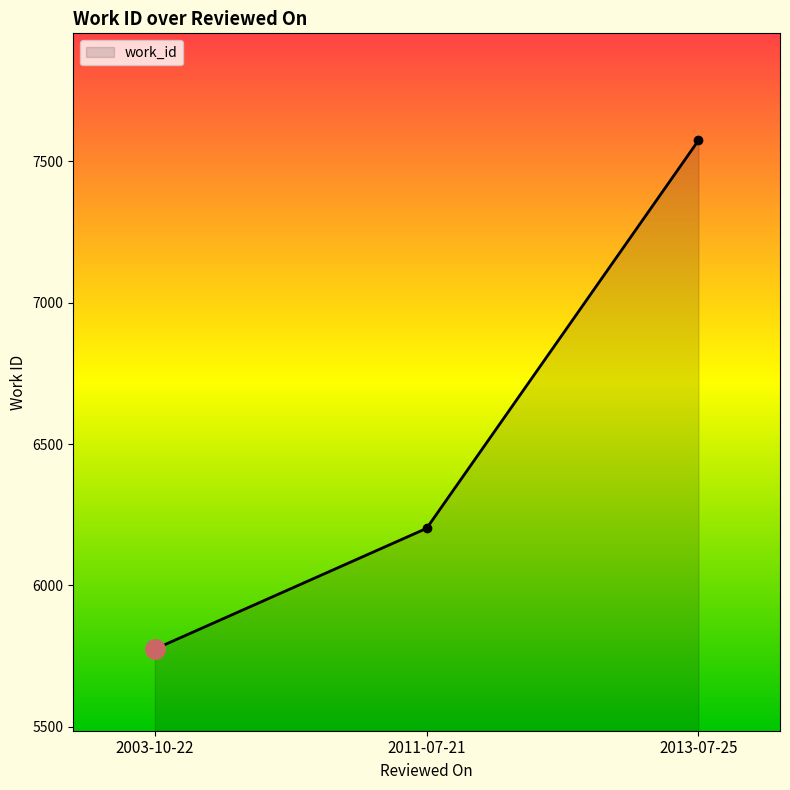

True or false: the data shows 9212 at 2011-07-21.

False